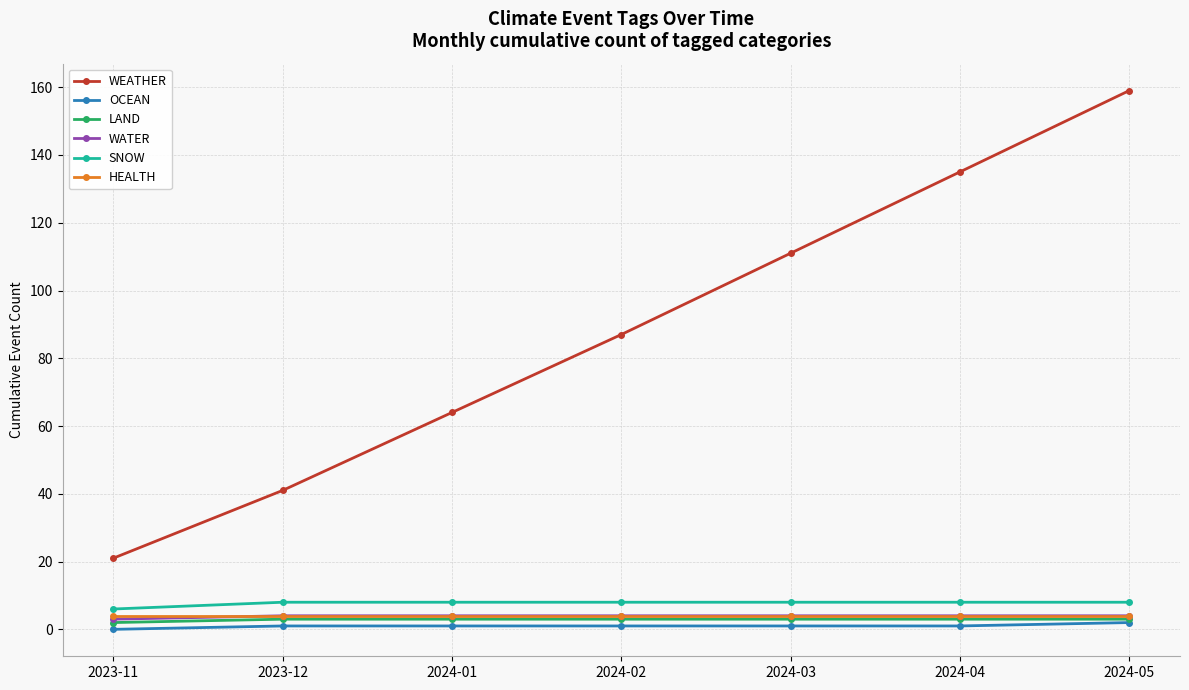

Count the number of data series in this chart.

6